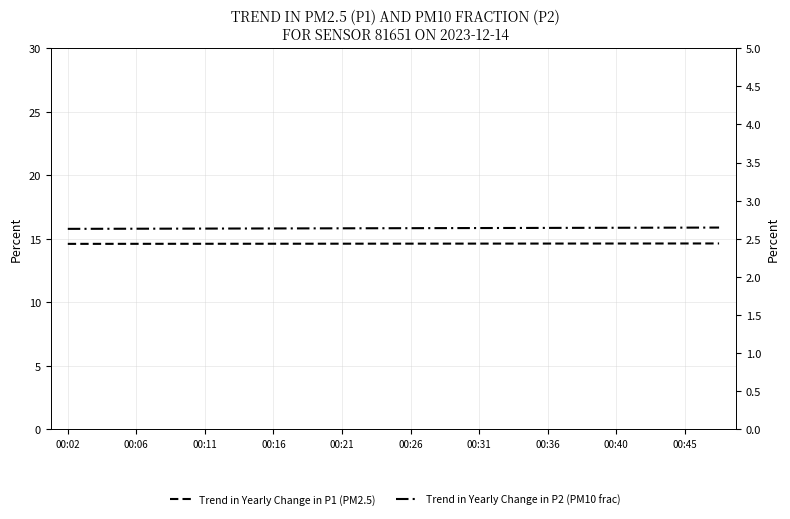

What is the minimum value shown in the chart?

2.6